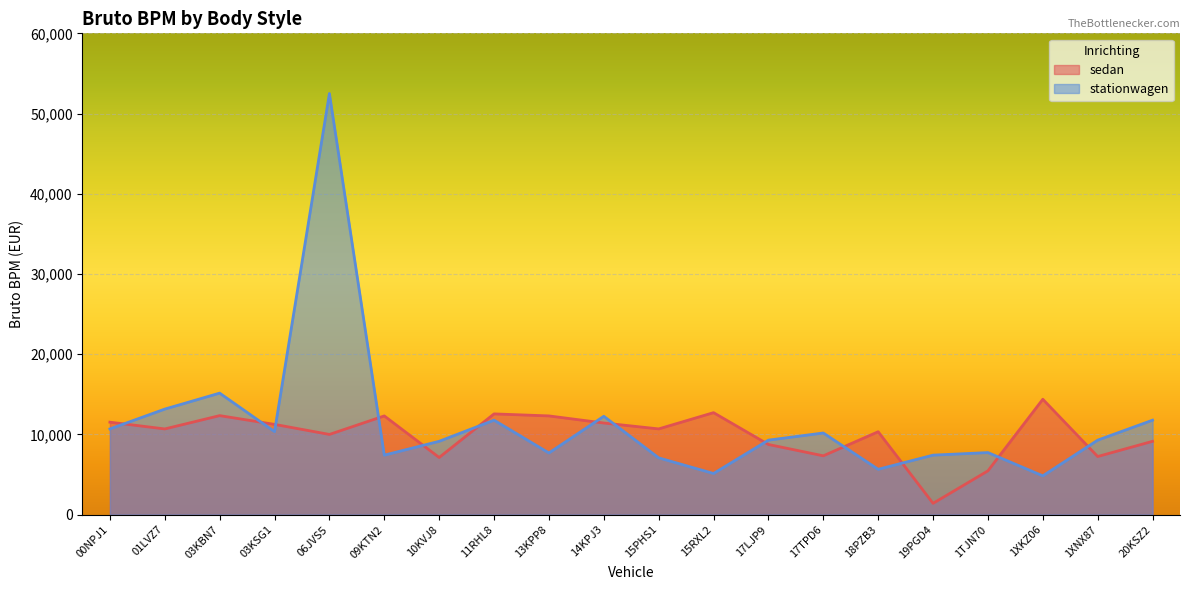

What is the difference between the maximum and minimum values in the stationwagen series?

47659